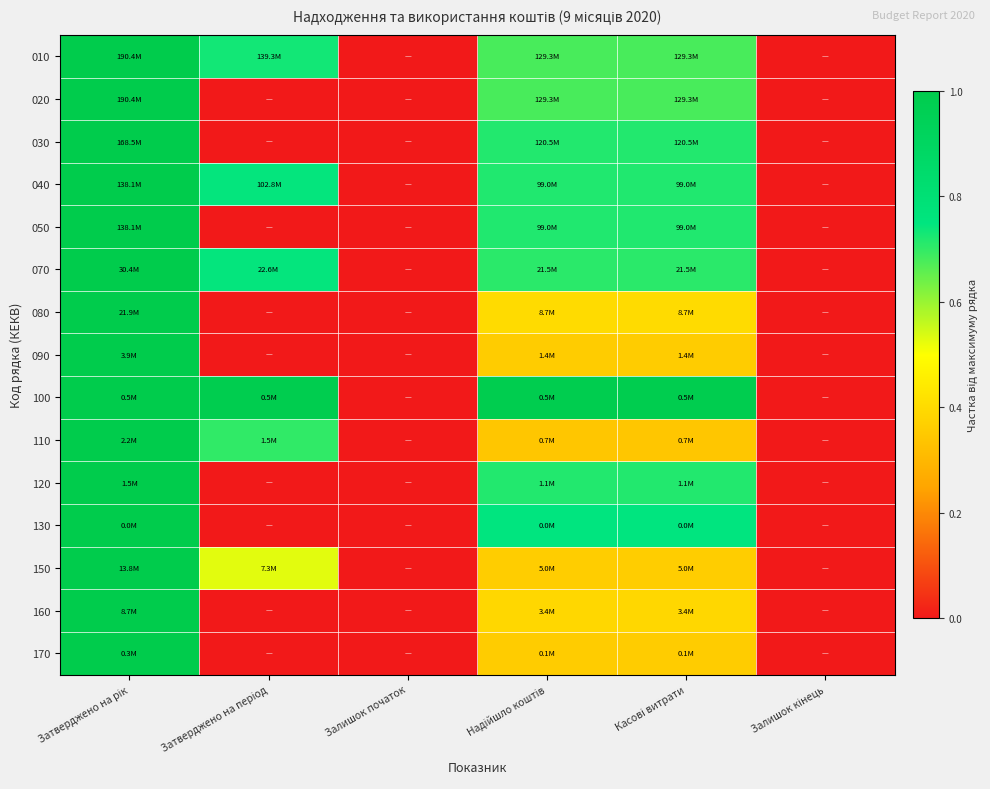

Between Касові витрати and Затверджено на період, which is larger?

Затверджено на період